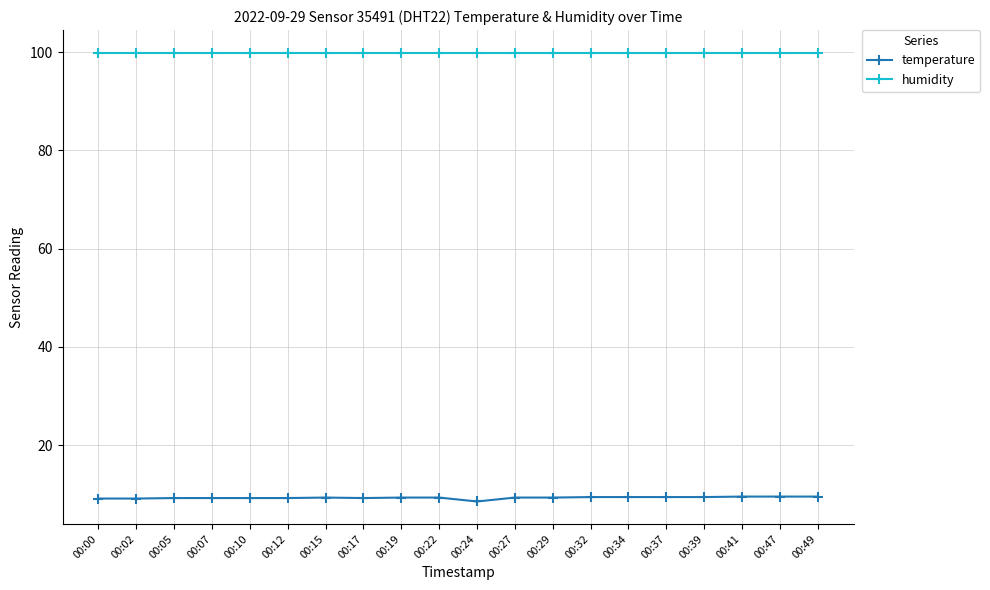

True or false: temperature has a value of 3.9 at 00:34.

False